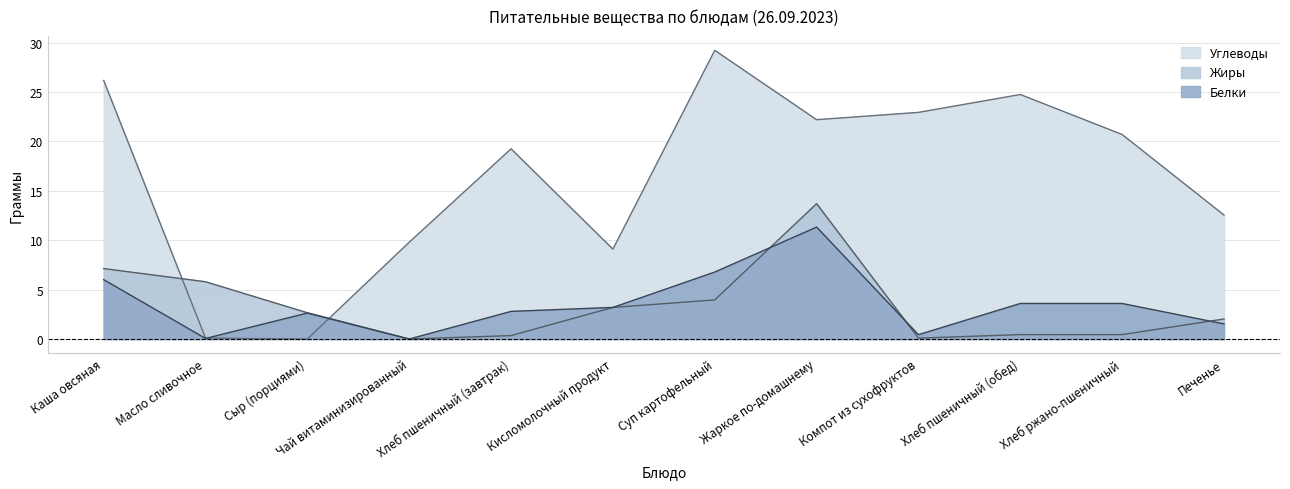

Count the number of data series in this chart.

3